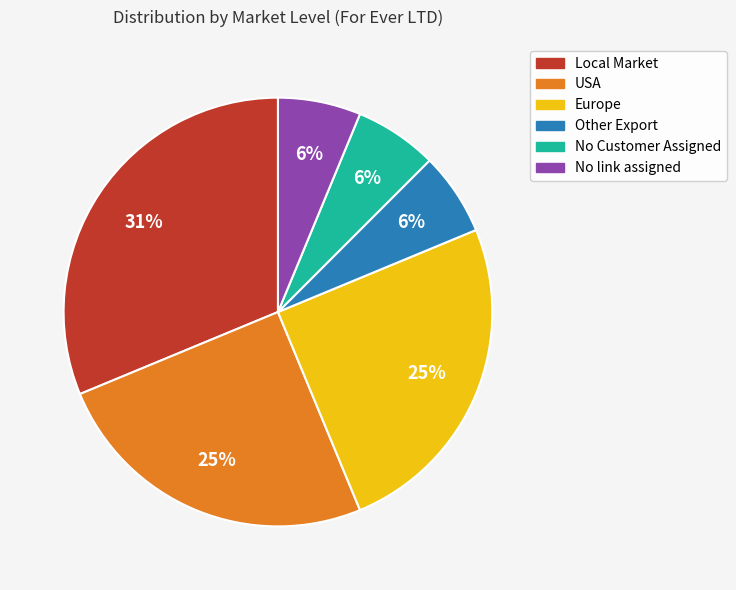

Does any single category account for the majority?

No